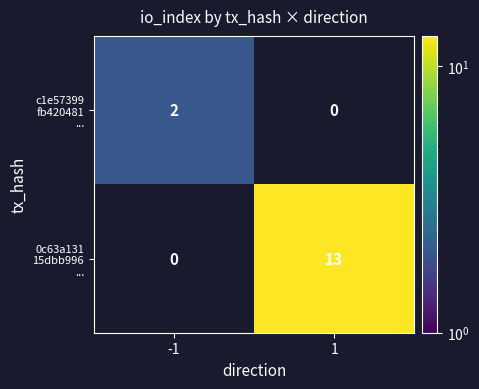

What is the total value across all series at 1?

13